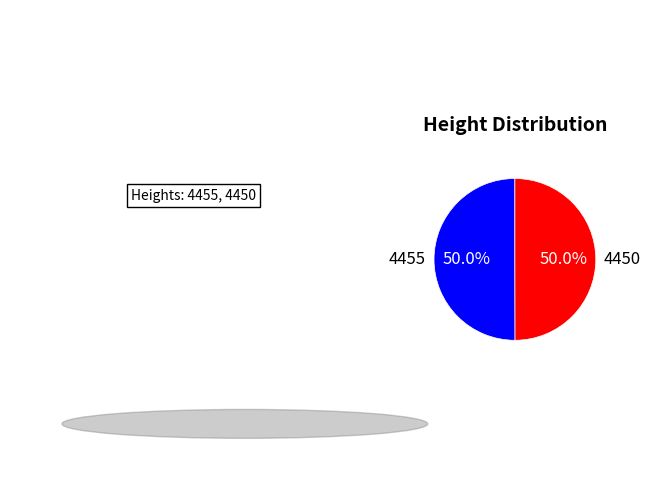

Count the number of slices in the pie.

2